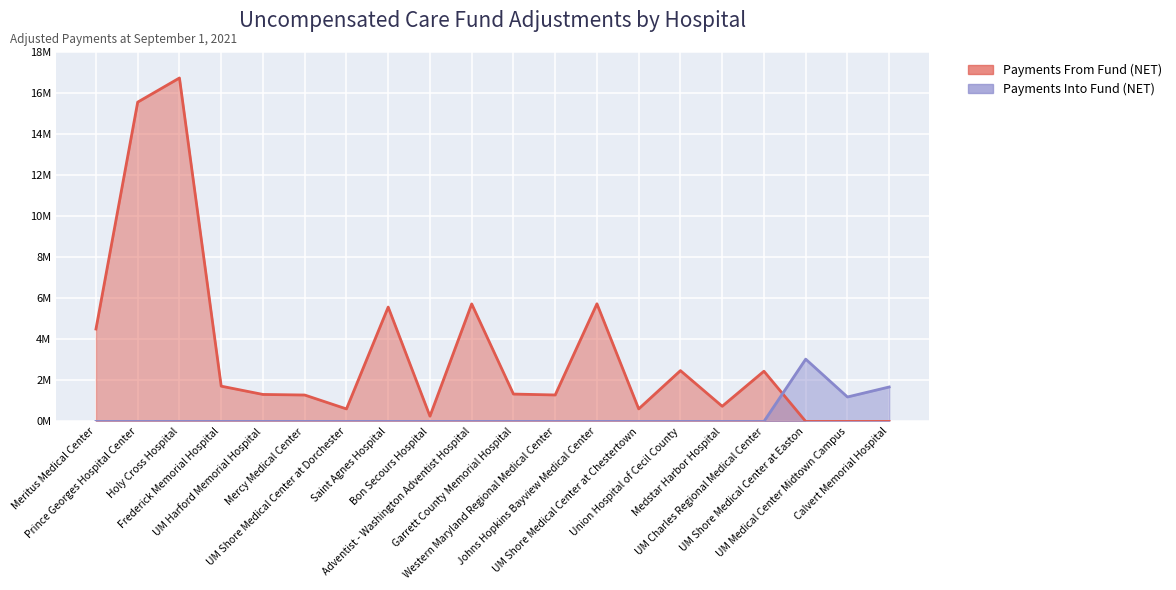

Where is Payments Into Fund (NET) nearest to the value 1517233?

Calvert Memorial Hospital